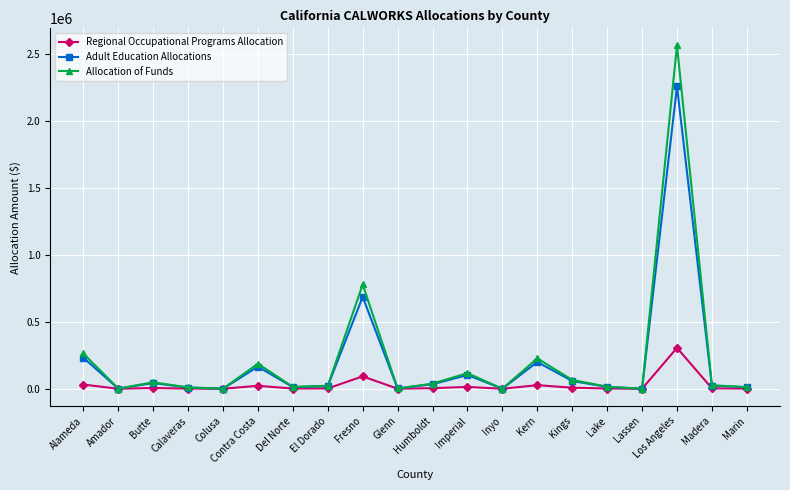

Which series has the largest total across all categories?

Allocation of Funds